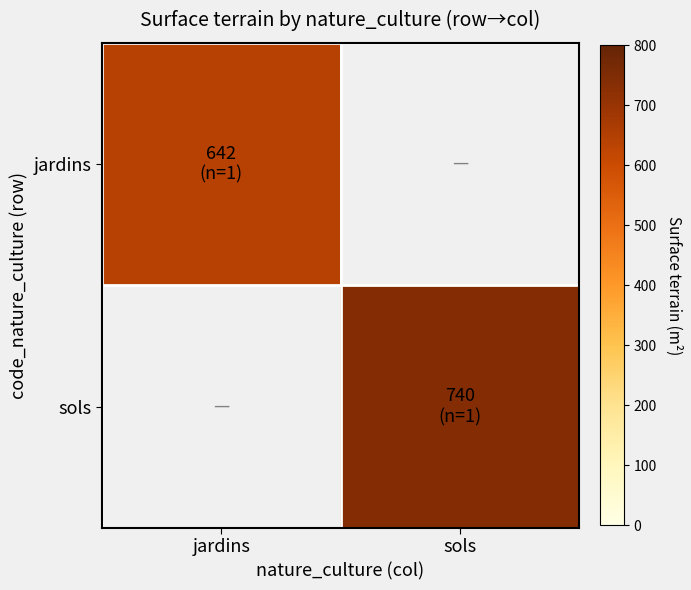

Read the jardins value at jardins.

642.0